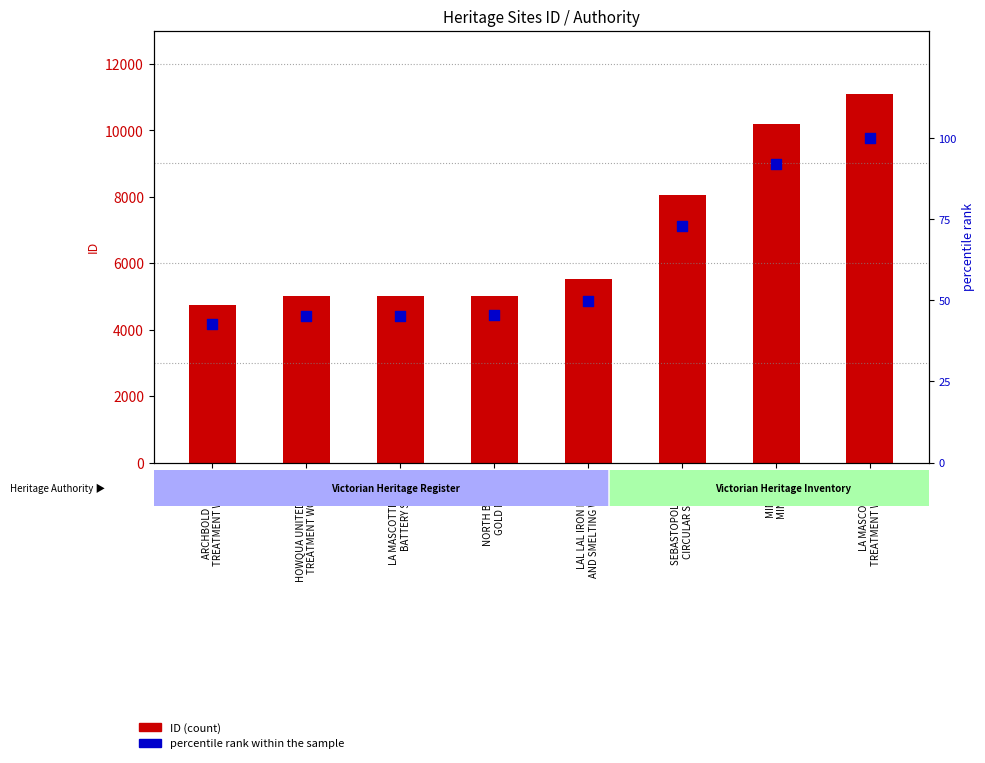

Which series has the largest total across all categories?

ID (count)